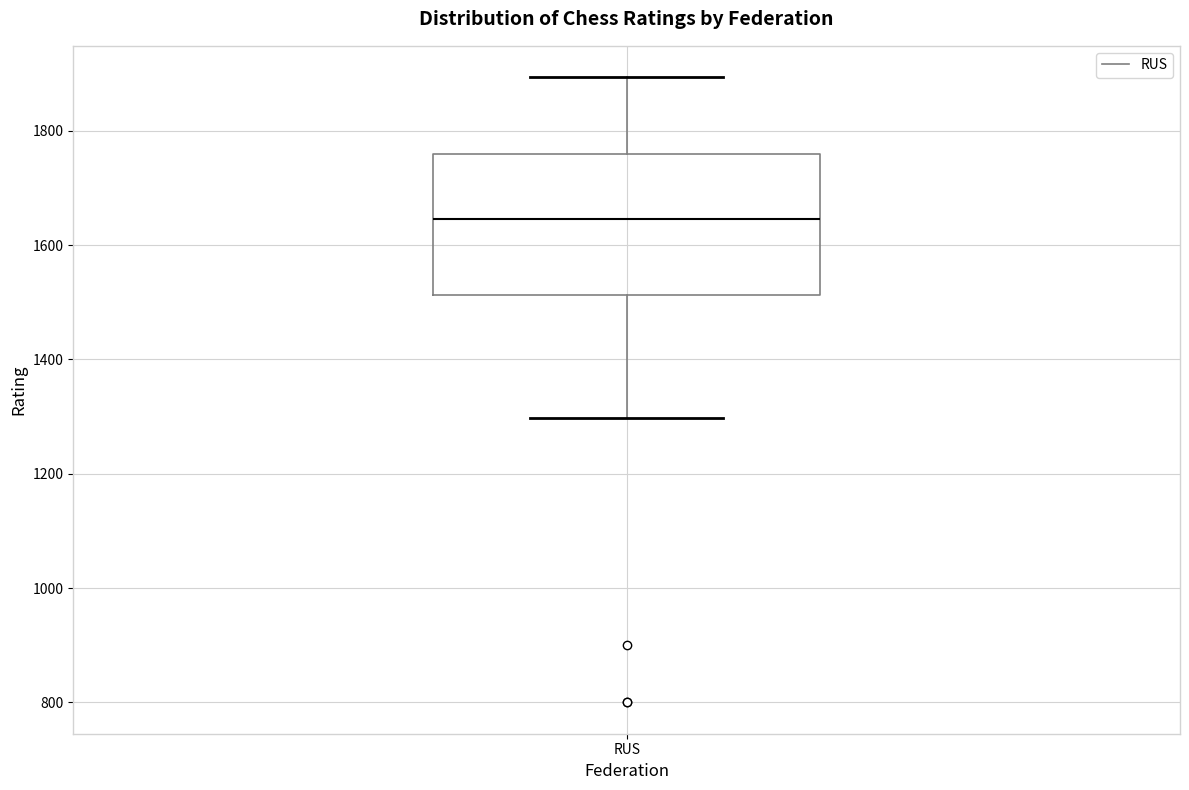

Where does the lower whisker of the box for RUS end on the y-axis? The values are not printed on the chart, so give them approximately, as read against the axis.

1300